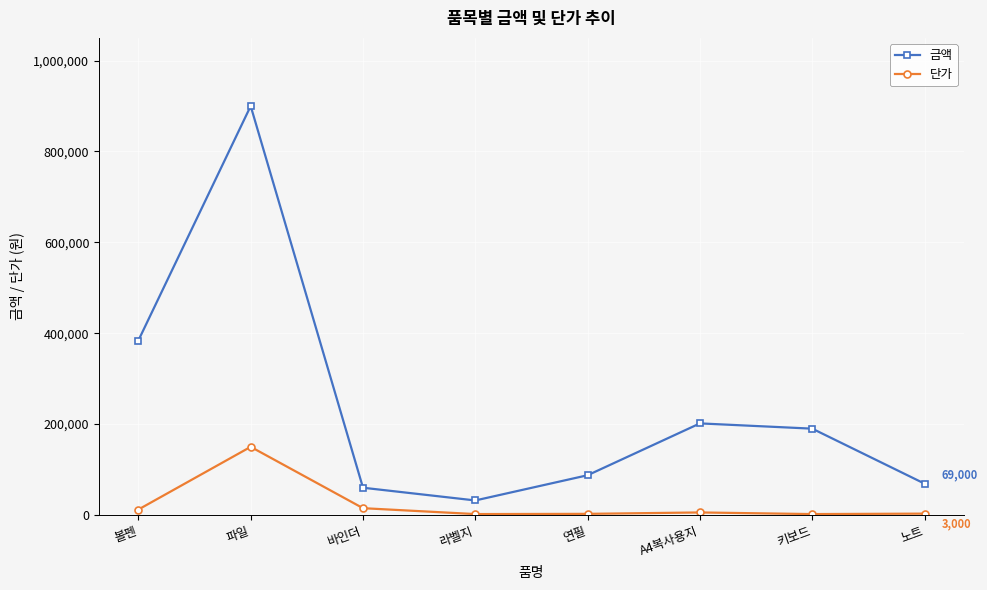

What is the value of the 금액 point at the 2nd from the left?

900000